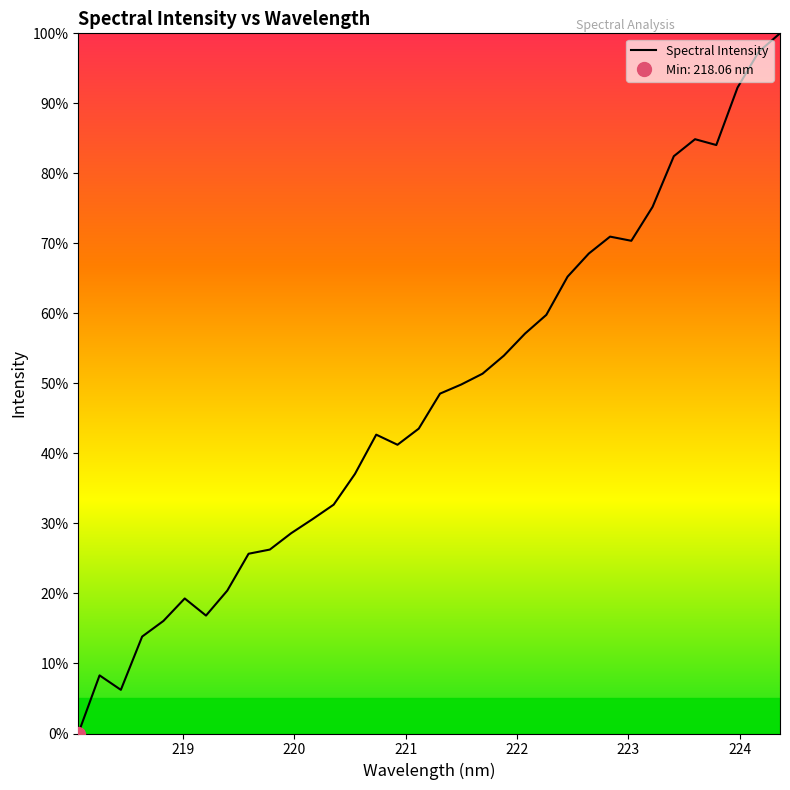

Count the number of values greater than 48.

17